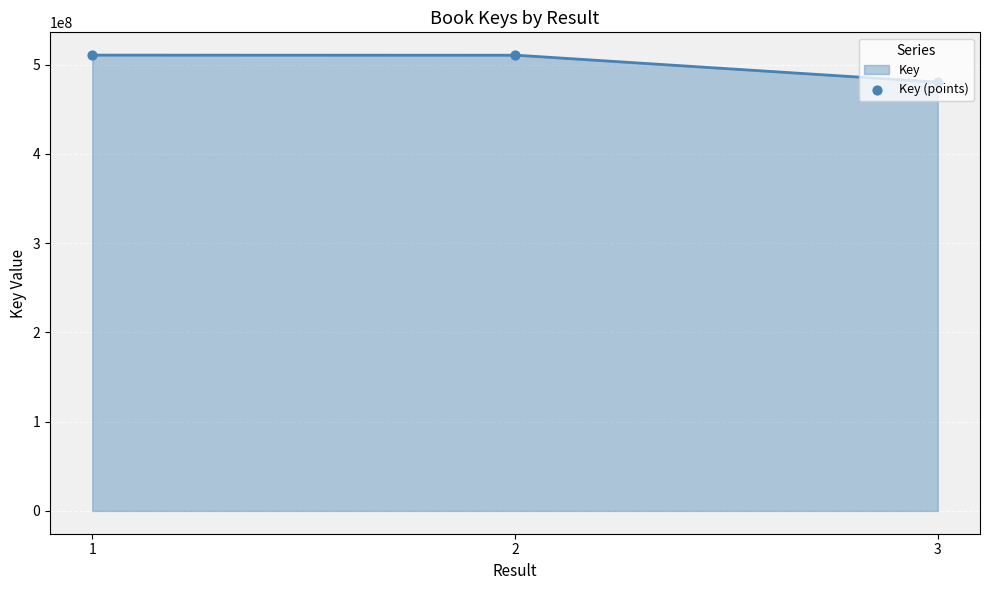

Approximately how many times larger is the value at 2 compared to 3?

1.1